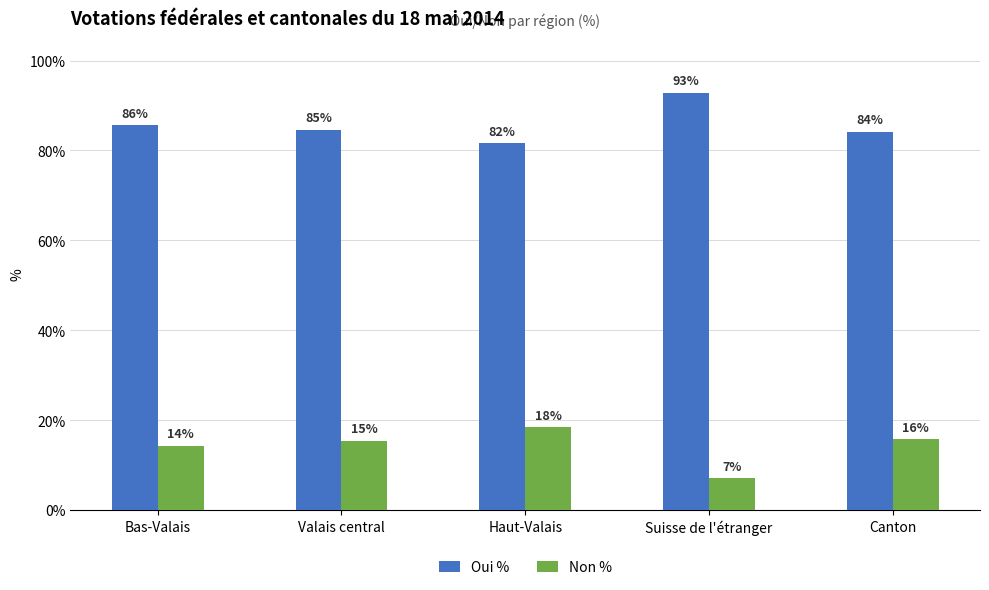

What are all the series names shown in the legend?

Oui %, Non %